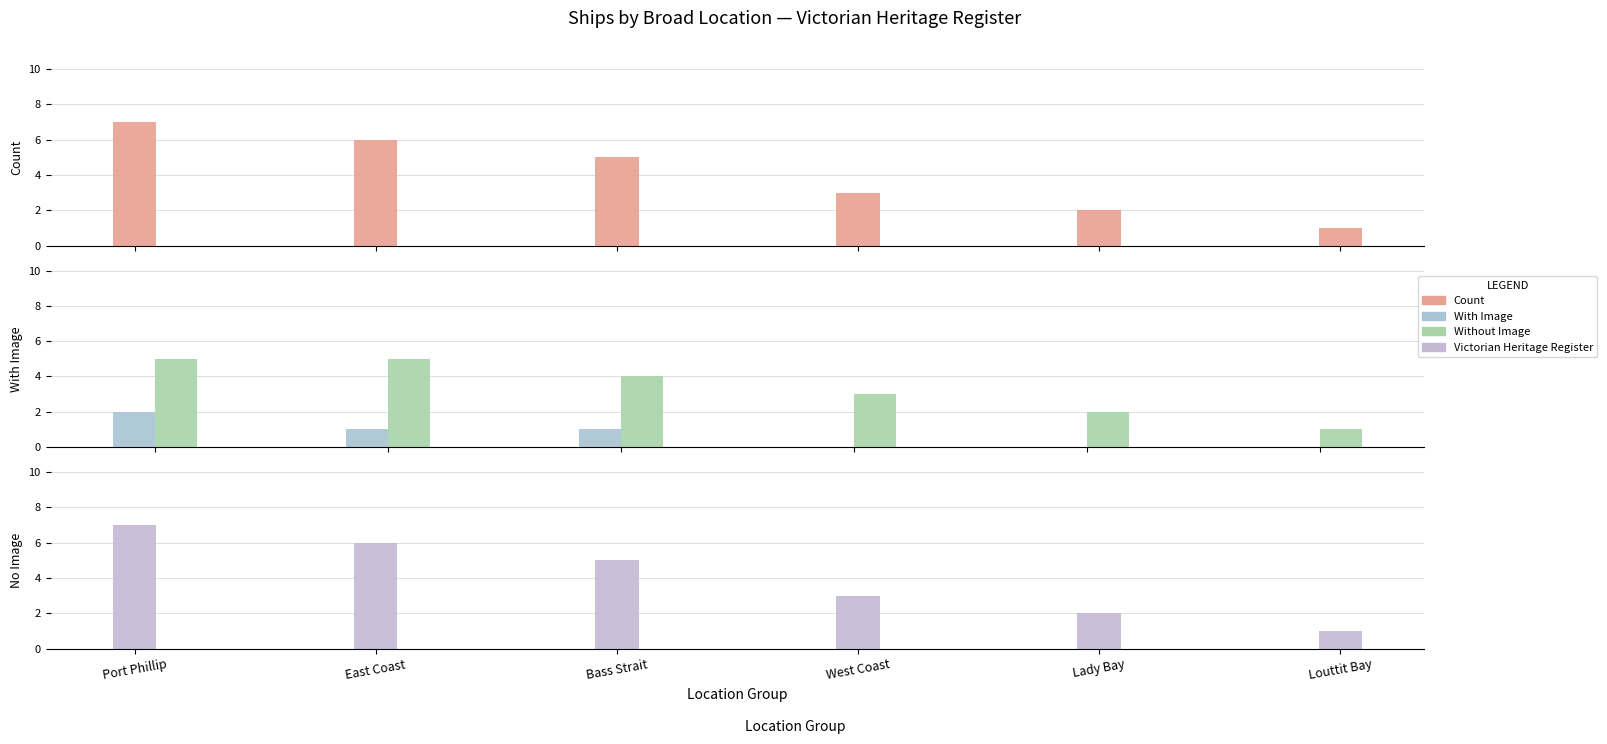

Which series changed the most between West Coast and Lady Bay?

Count